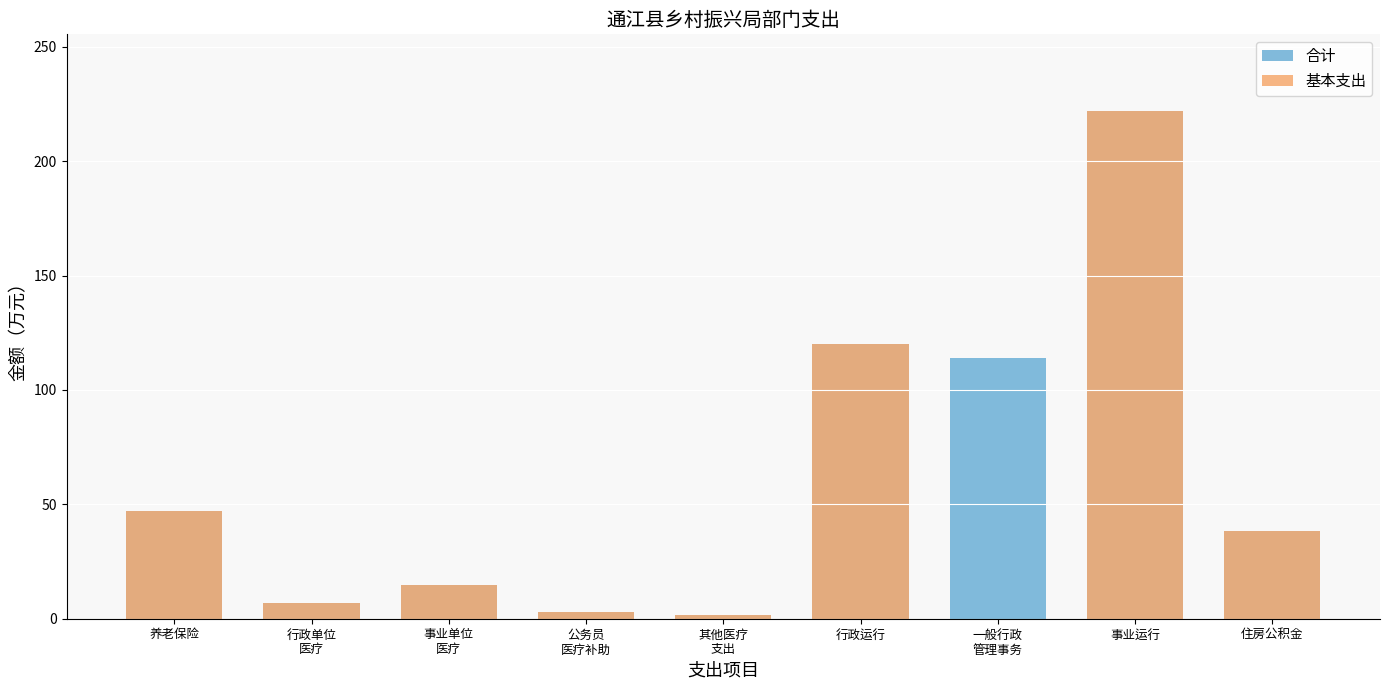

What is the sum of all 基本支出 values?

454.4